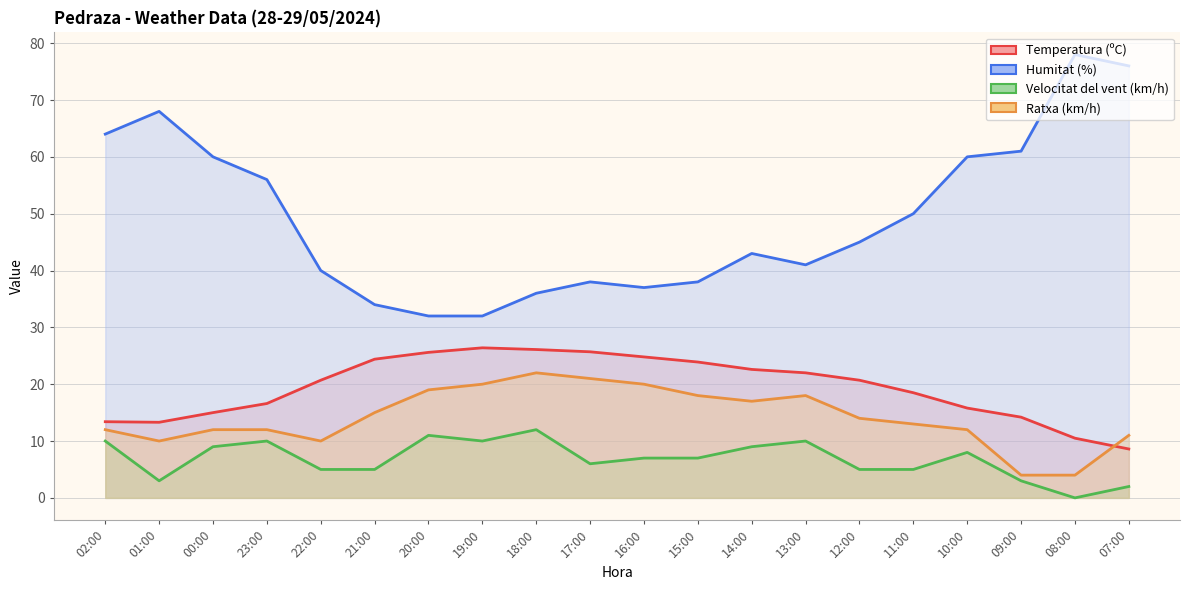

At which category does the chart reach its peak across all series?

08:00